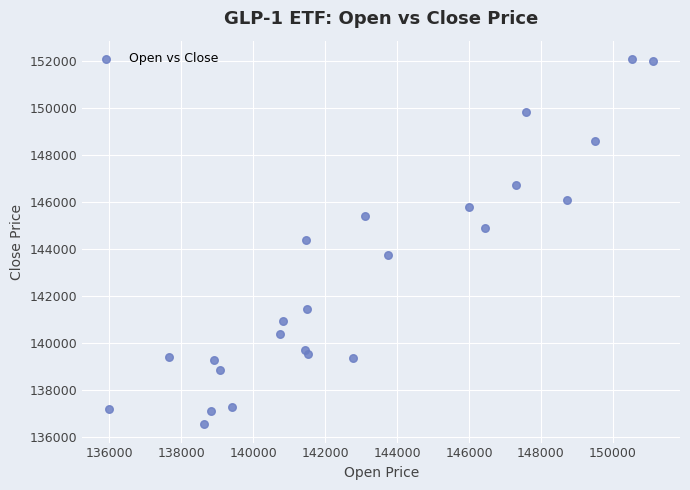

What is the range of Y values (max minus min)?

15521